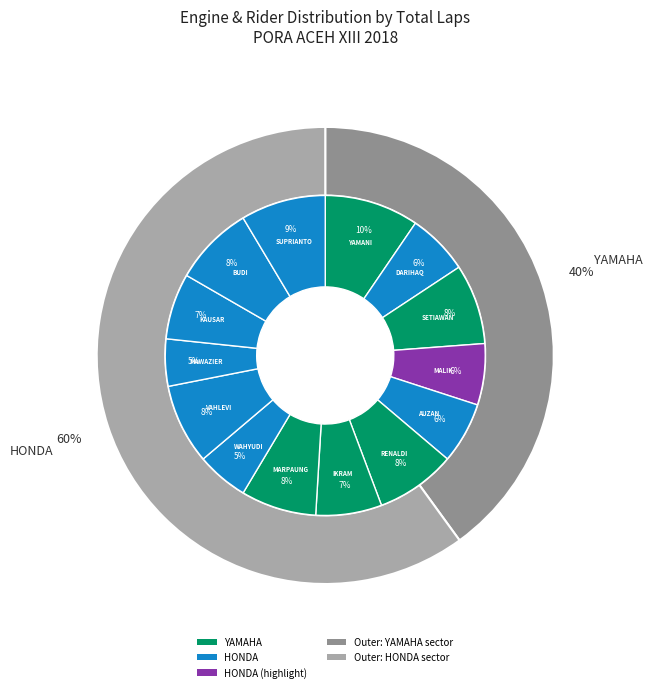

Is 9 the majority of the pie?

No